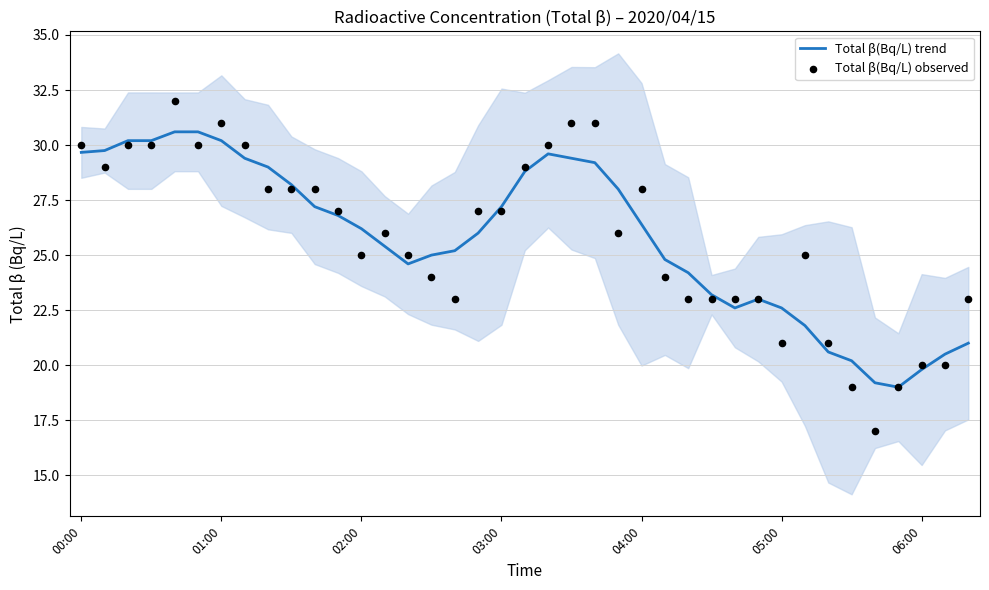

True or false: Total β(Bq/L) trend has a value of 27.3 at 06:00.

False